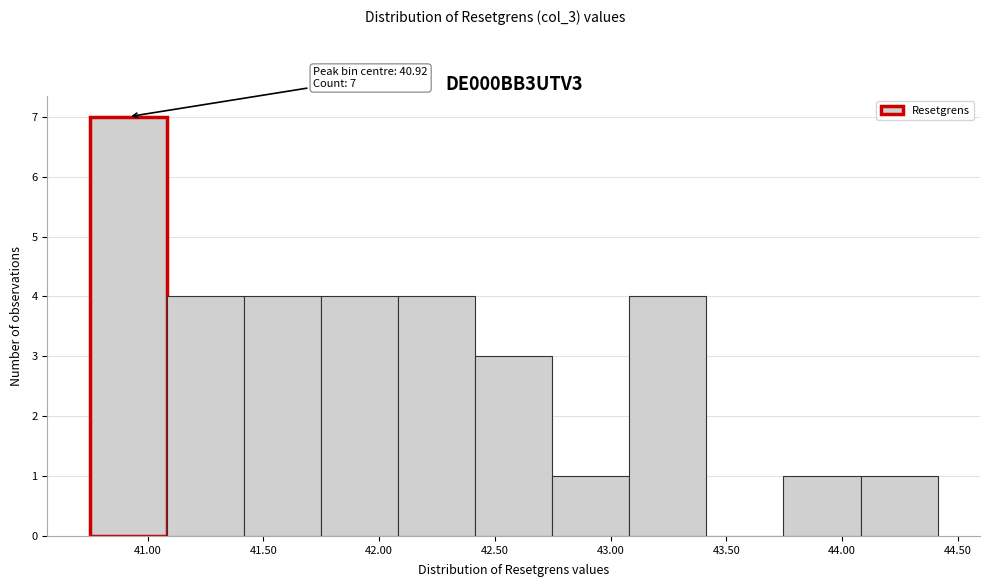

Over which range of the x-axis is the bar tallest?

40.75 to 41.10